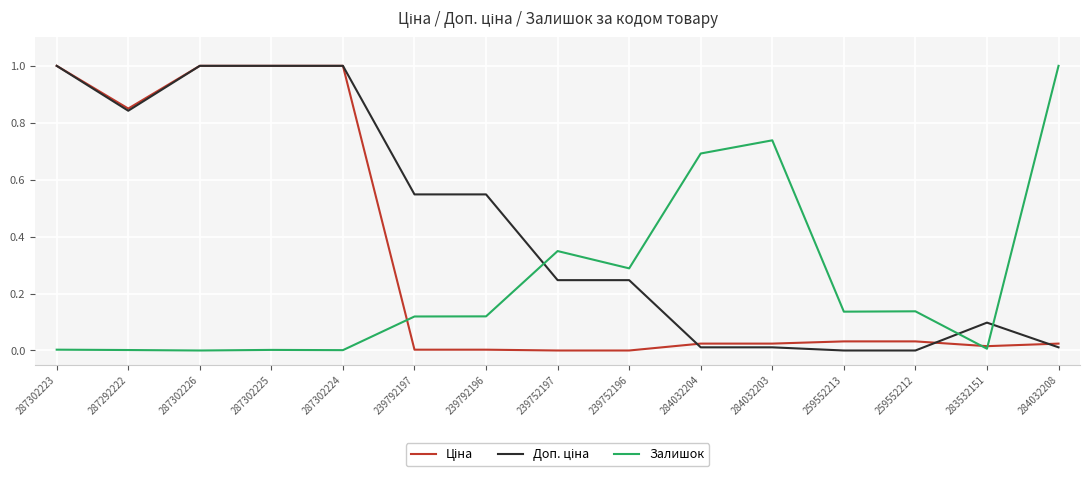

The value of Залишок at 283532151 is 0.0. True or false?

True